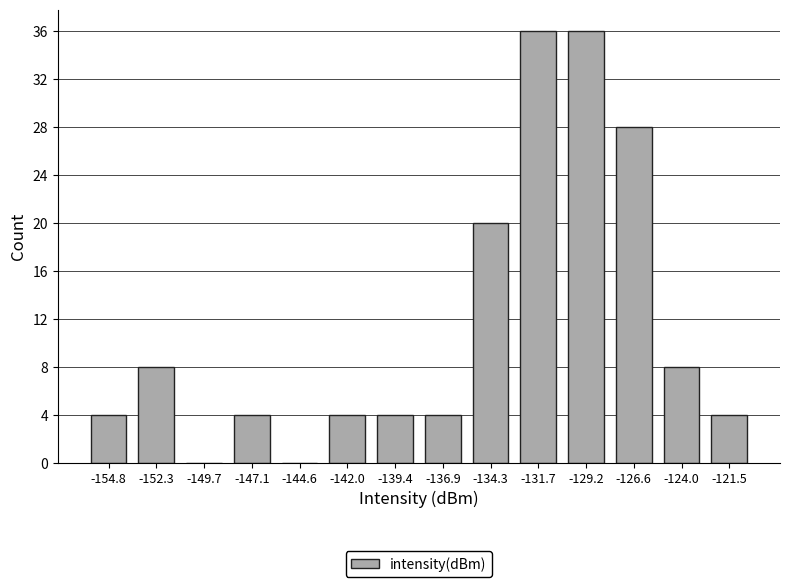

Reading left to right, list every bar in this chart as the range it spans on the x-axis followed by its height. Neither the bar edges nor the heights are printed on the chart, so give them approximately, as read against the axes.

-156.0 to -153.5: 4
-153.5 to -151.0: 8
-151.0 to -148.5: 0
-148.5 to -146.0: 4
-146.0 to -143.5: 0
-143.5 to -140.5: 4
-140.5 to -138.0: 4
-138.0 to -135.5: 4
-135.5 to -133.0: 20
-133.0 to -130.5: 36
-130.5 to -128.0: 36
-128.0 to -125.5: 28
-125.5 to -122.5: 8
-122.5 to -120.0: 4